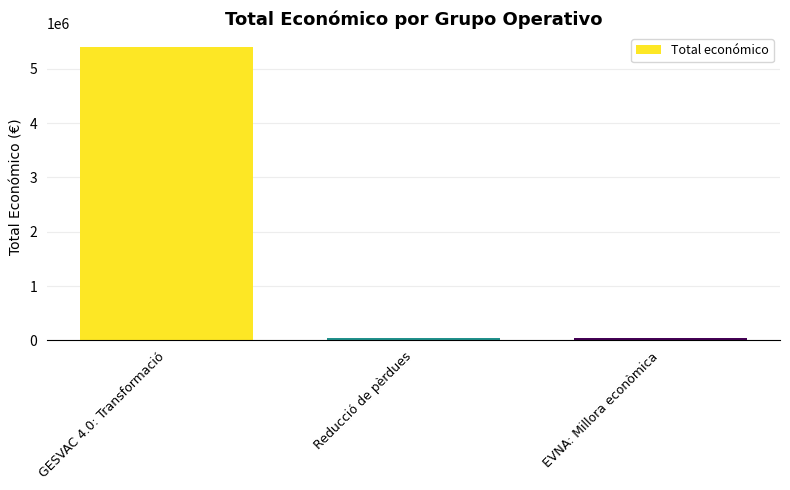

Is it true that the value at EVNA: Millora econòmica is 42072?

True